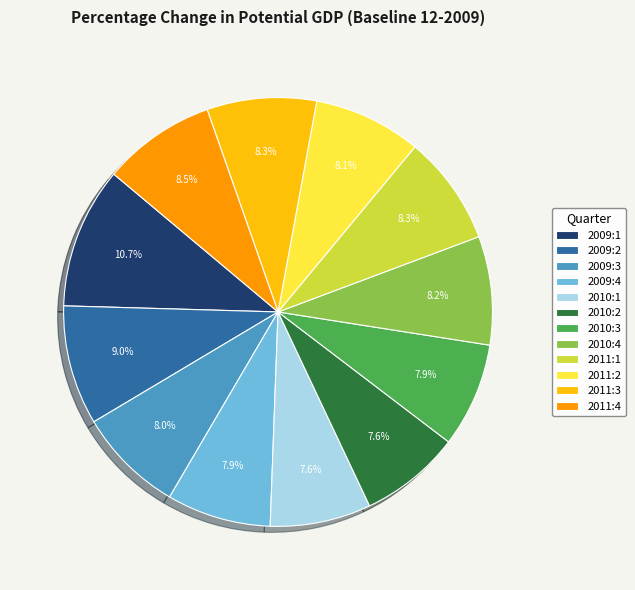

The 2011:1 slice represents 22% of the pie. True or false?

False